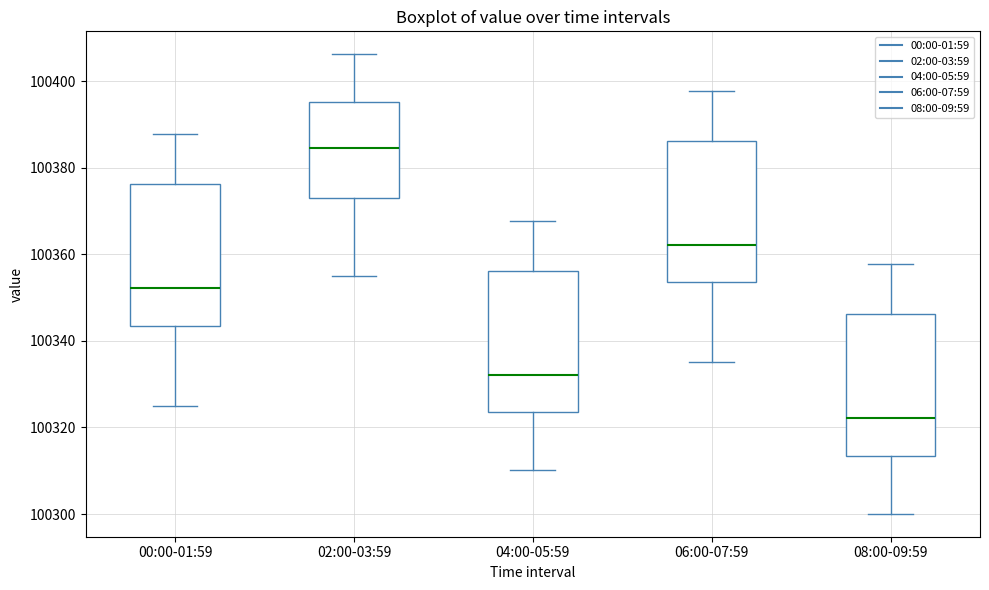

Which box has the highest median line?

02:00-03:59